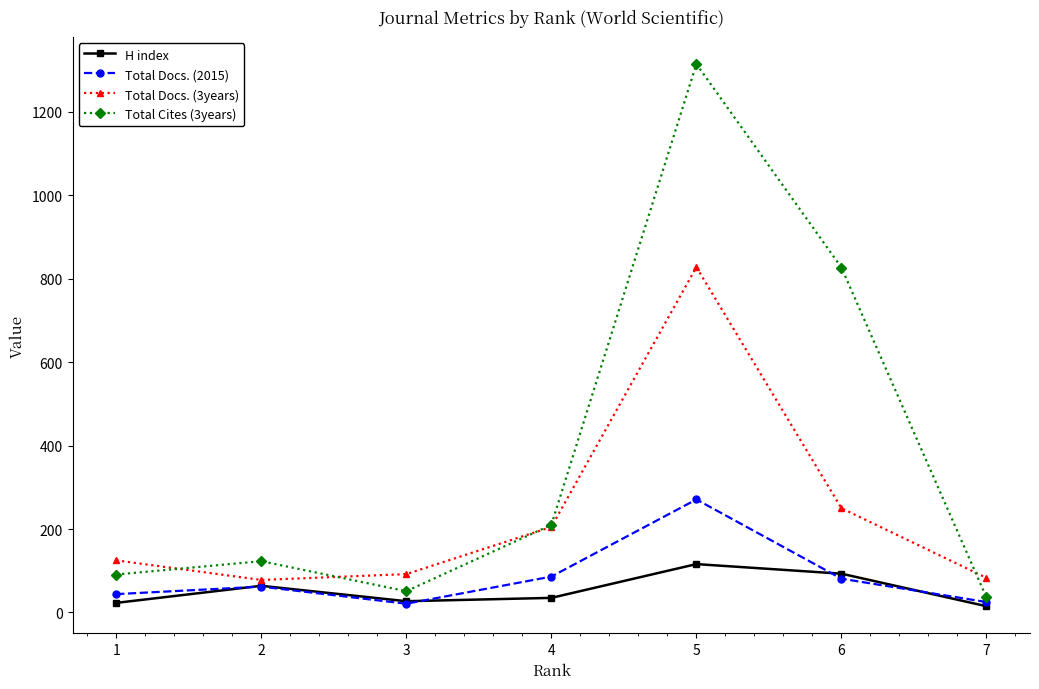

What is the maximum value shown in the chart?

1315